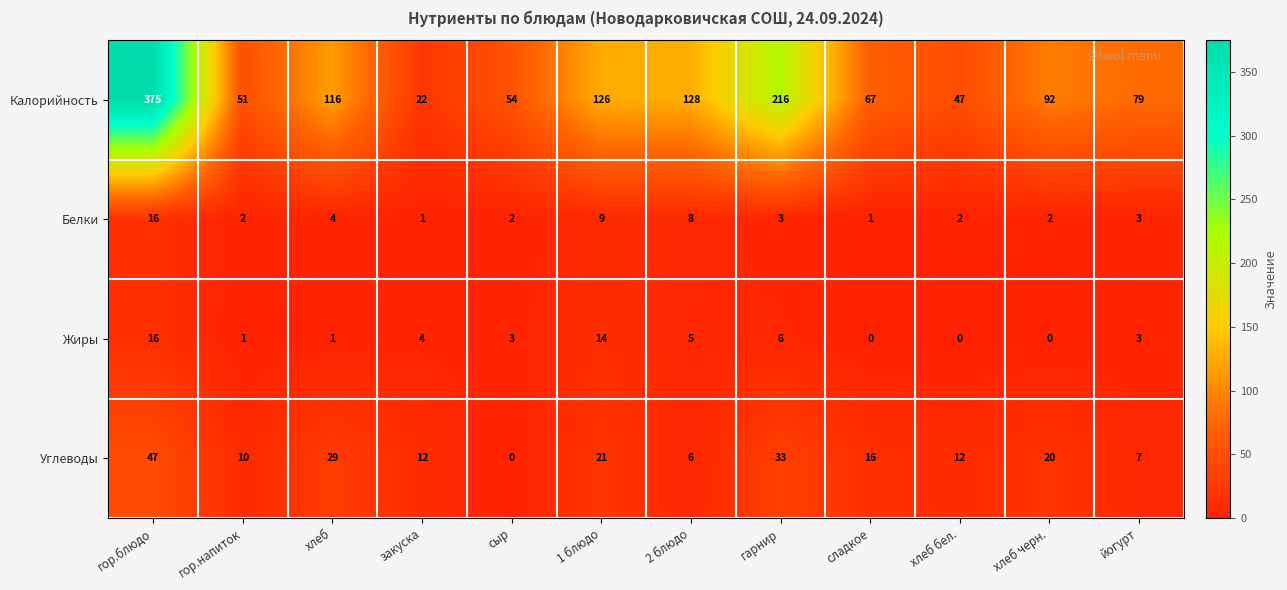

At which category is the sum across all series the highest?

гор.блюдо